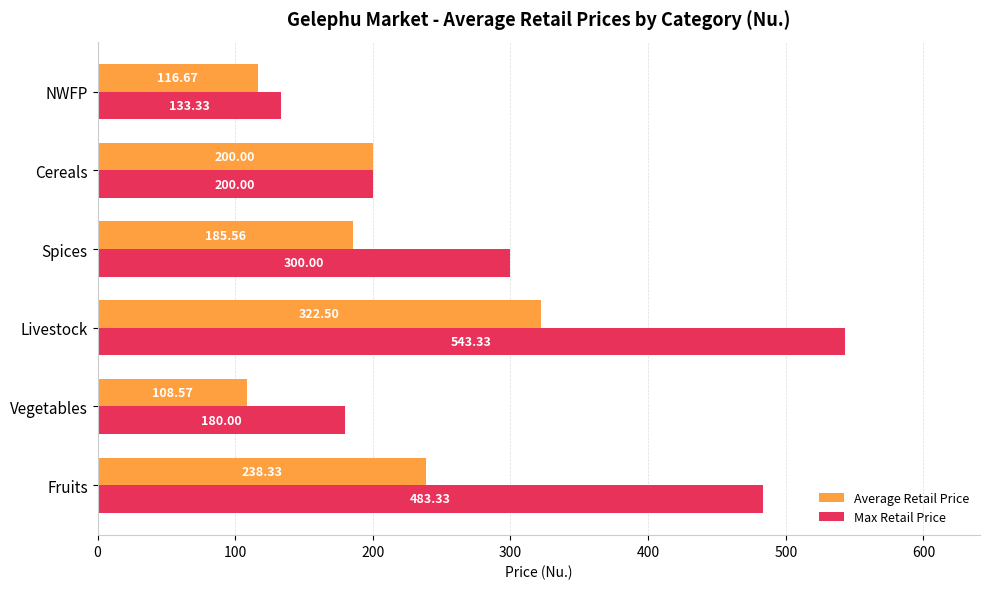

Which series changed the most between Vegetables and Cereals?

Average Retail Price